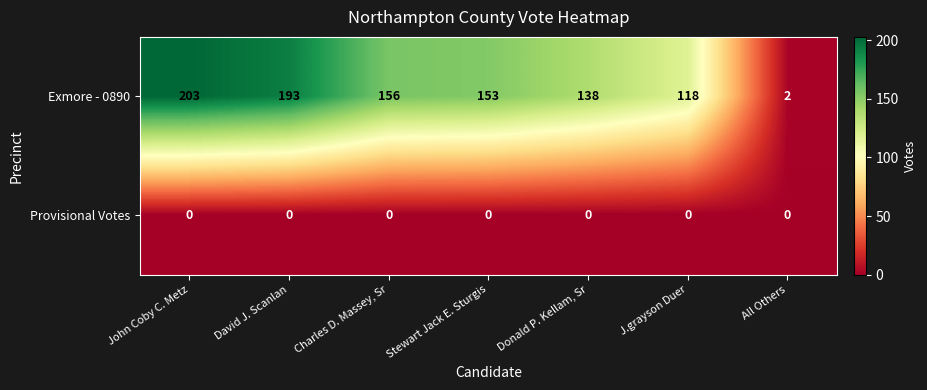

At which label does Exmore - 0890 first exceed 153?

John Coby C. Metz